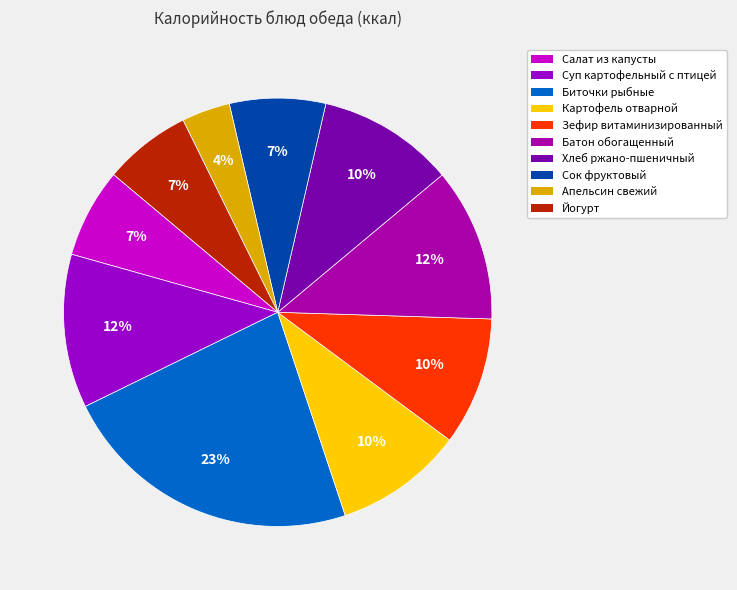

Does Салат из капусты account for over 50% of the chart?

No